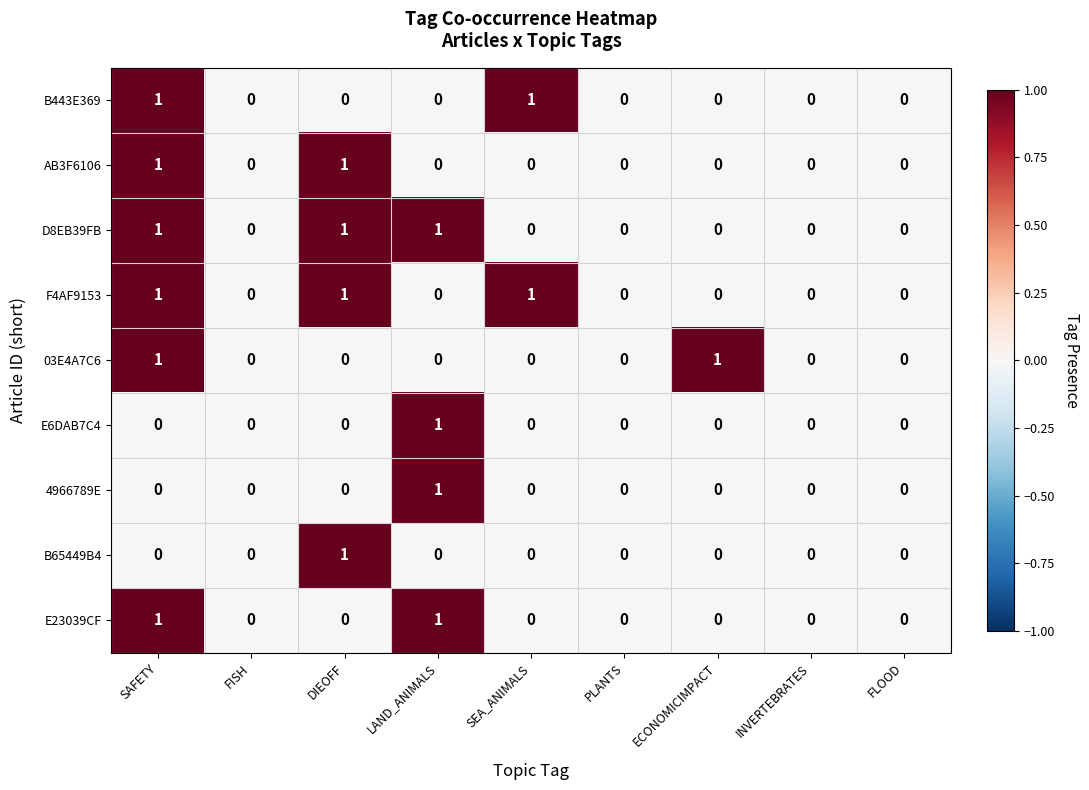

The value of 03E4A7C6 at DIEOFF is 0. True or false?

True